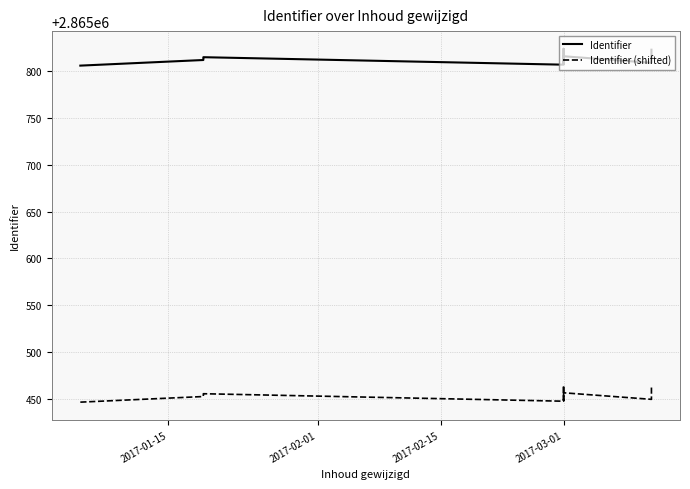

True or false: Identifier (shifted) and Identifier cross at least once.

False